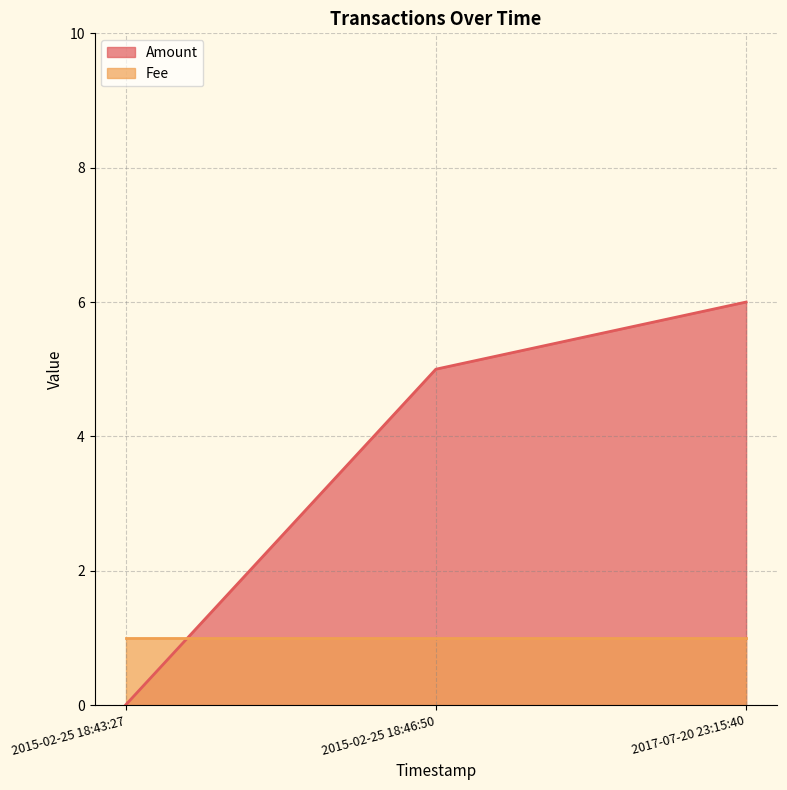

What is the value of the 3rd point from the left?

6